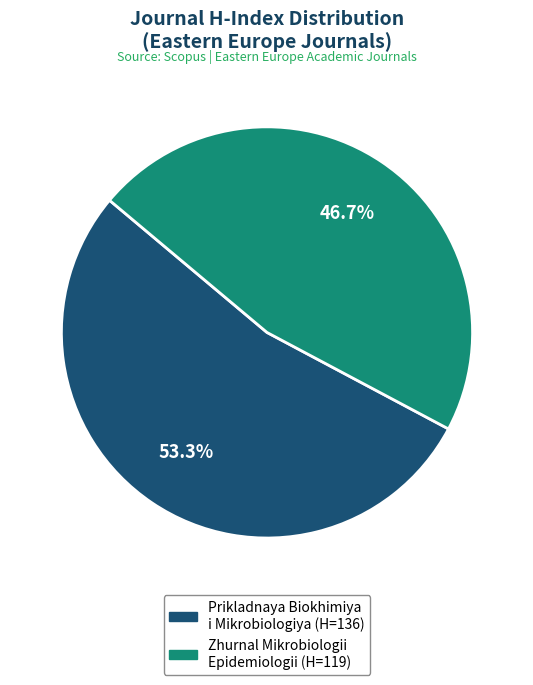

What percentage is NOT represented by Prikladnaya Biokhimiya i Mikrobiologiya?

46.7%